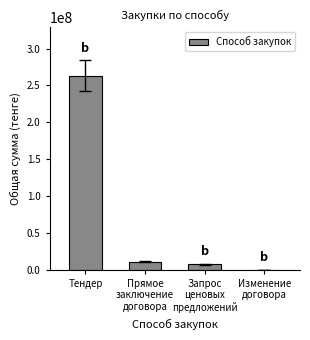

Which category has the highest value across all series?

Тендер